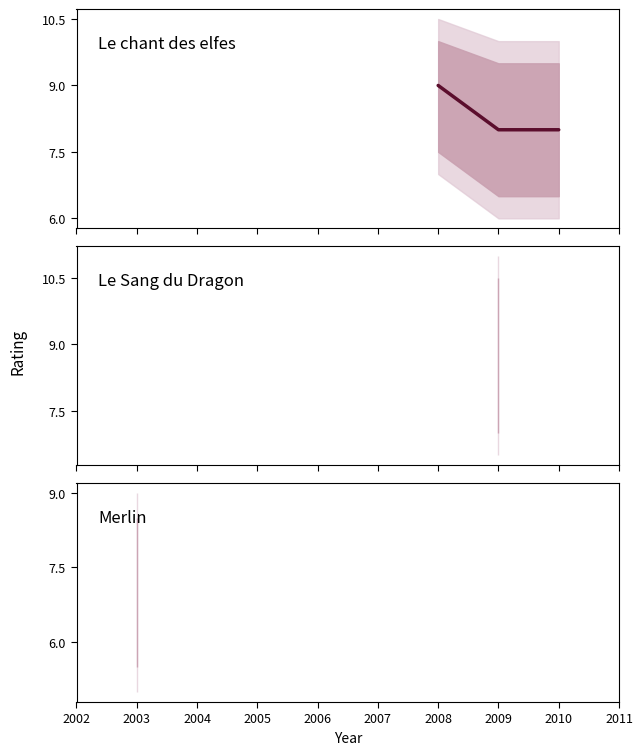

What is the difference between the maximum and minimum values?

1